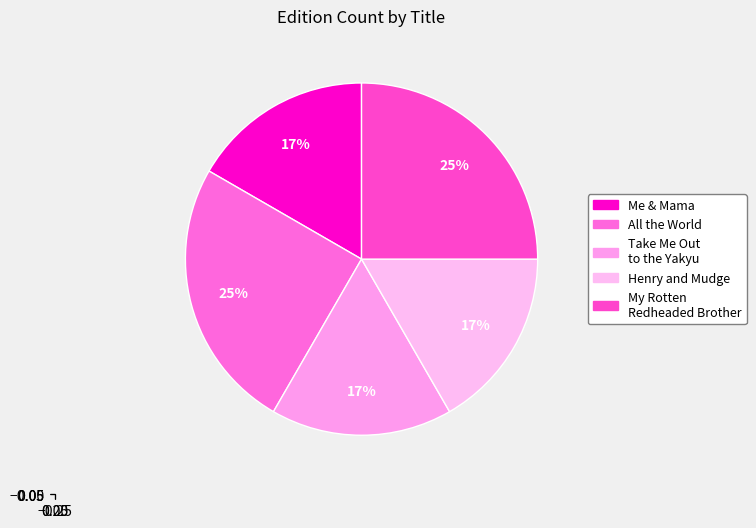

How many segments does this pie chart have?

5